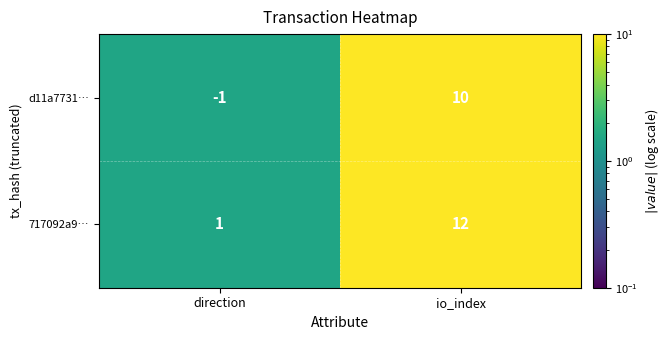

Reading left to right, extract all data points from this chart.

d11a7731…: direction=-1	io_index=10
717092a9…: direction=1	io_index=12